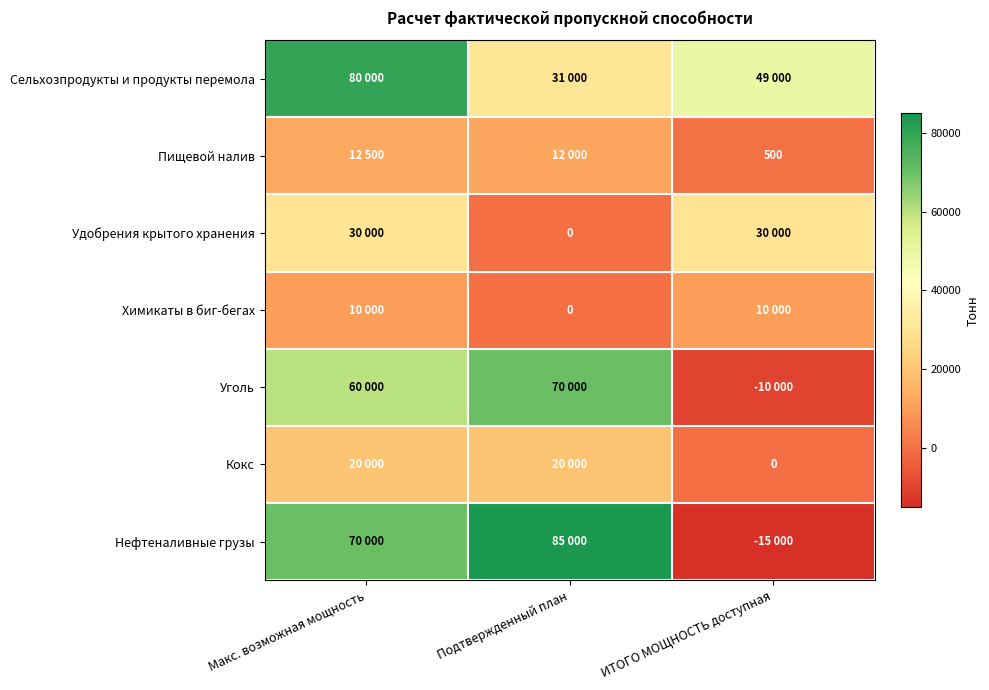

Rank the series at Макс. возможная мощность from highest to lowest value.

Сельхозпродукты и продукты перемола, Нефтеналивные грузы, Уголь, Удобрения крытого хранения, Кокс, Пищевой налив, Химикаты в биг-бегах